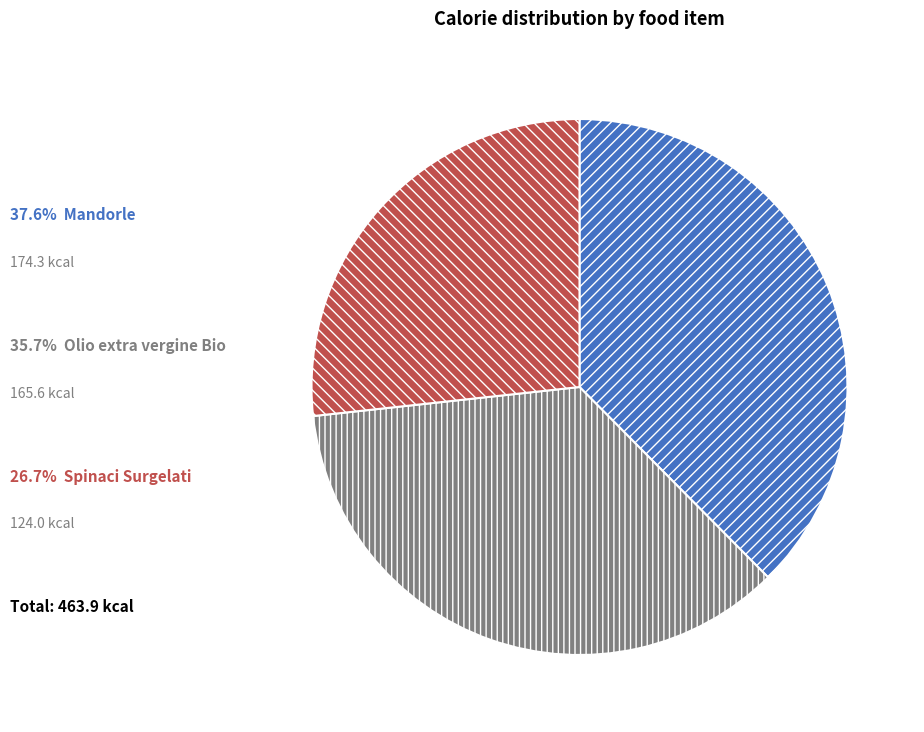

Does any single category account for the majority?

No